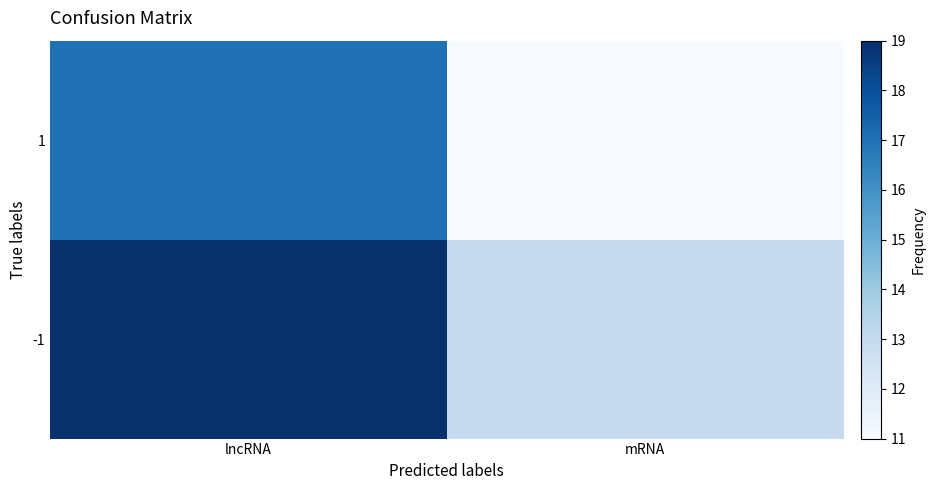

What is the spread (max minus min) of values at mRNA?

2